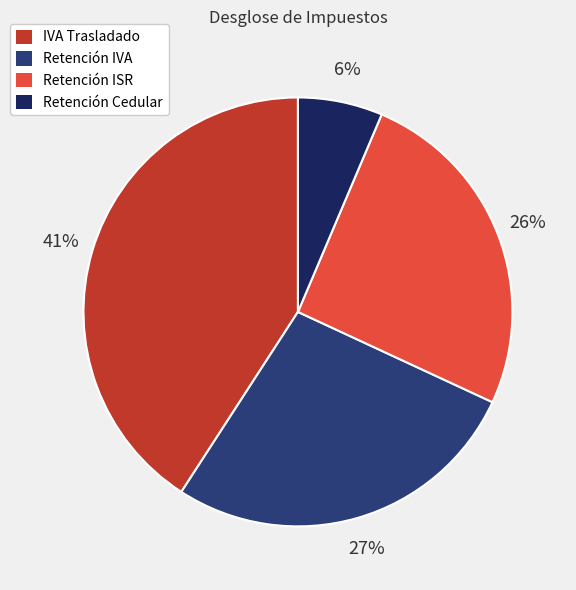

Which slice is the smallest?

Retención Cedular